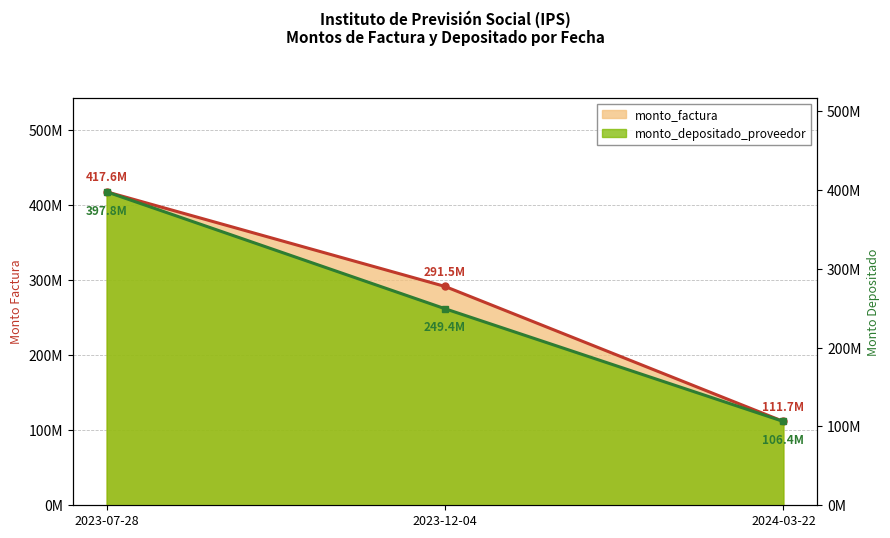

List the series in order of their overall mean, highest first.

monto_factura, monto_depositado_proveedor